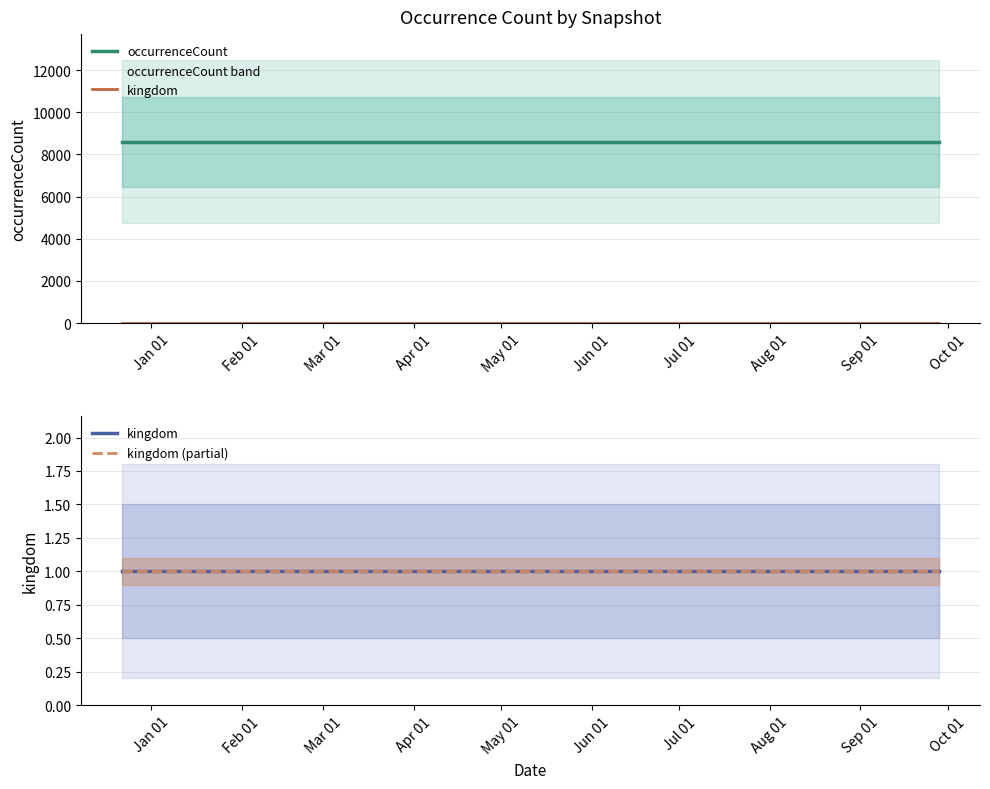

At which category is the sum across all series the highest?

Jan 01